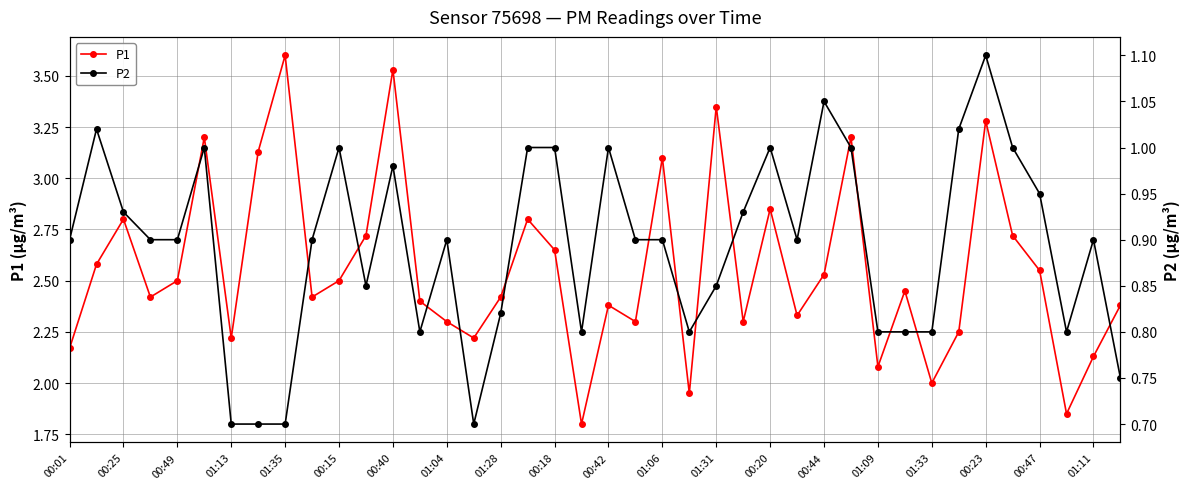

How many interior local valleys does the P1 series have?

12